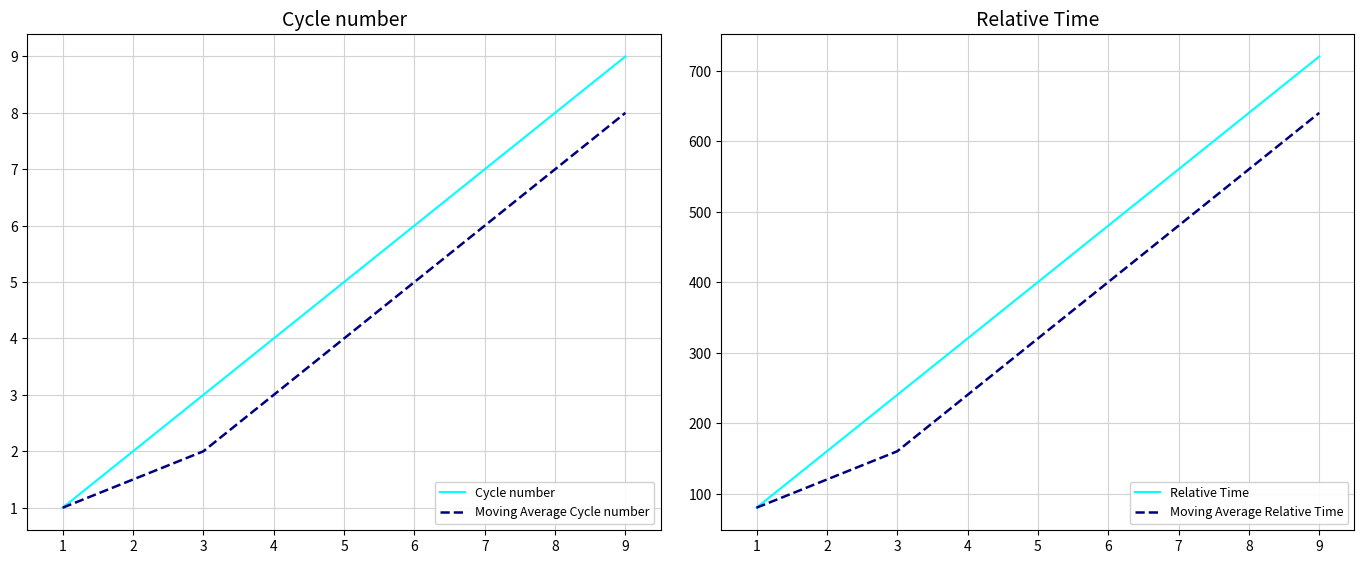

What is the difference between the Relative Time values at 3 and 7?

320.3